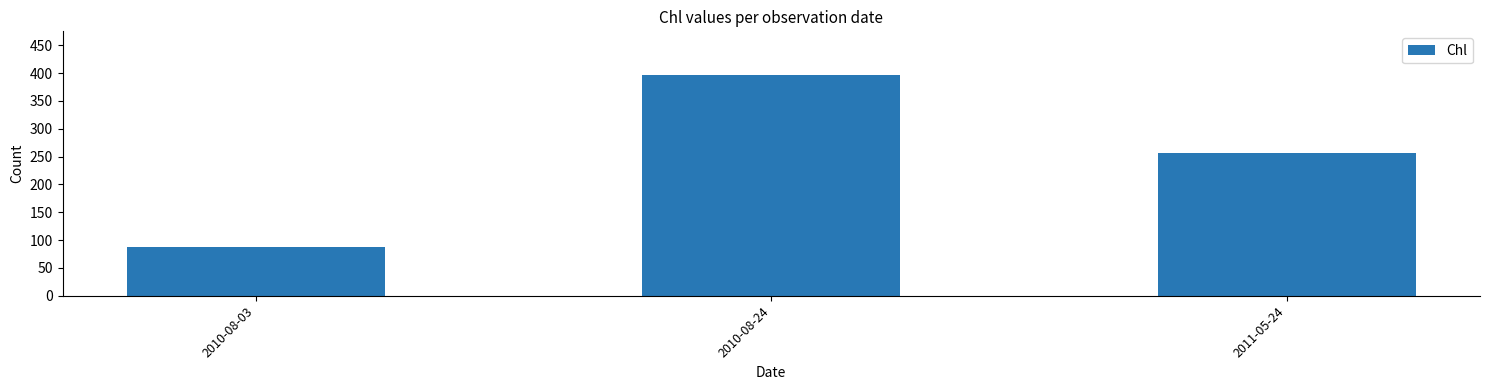

The chart shows a value of 112 at 2011-05-24. True or false?

False